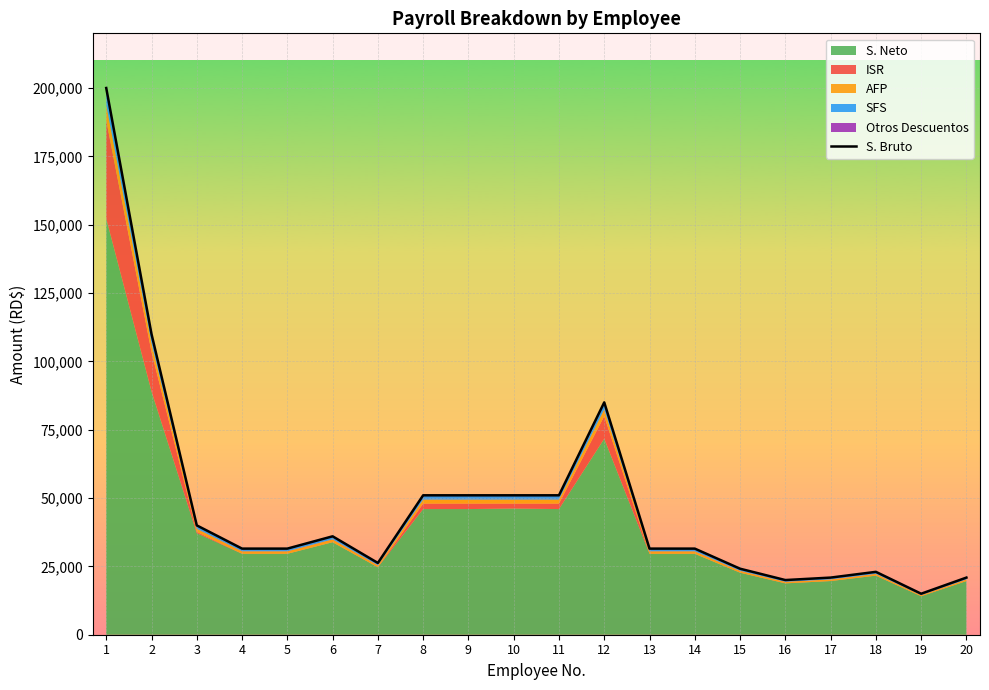

Which label corresponds to the largest value in the chart?

1